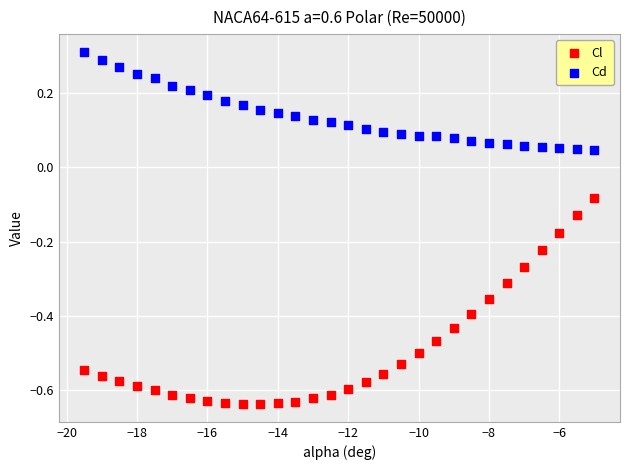

What are all the series names shown in the legend?

Cl, Cd